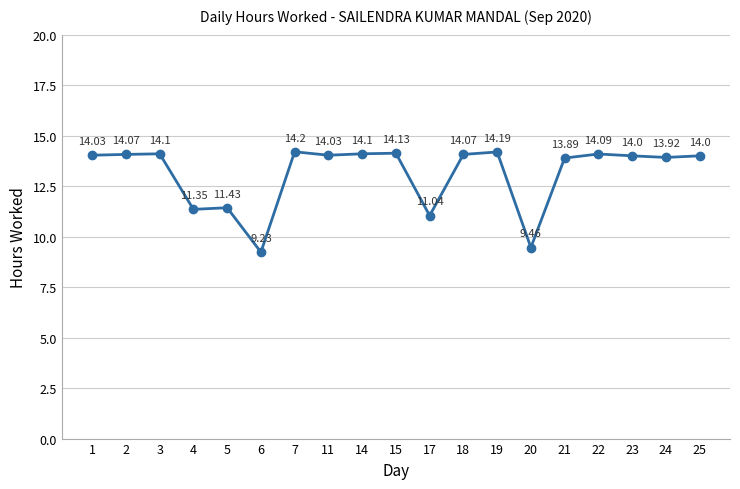

How many values are below 14?

7